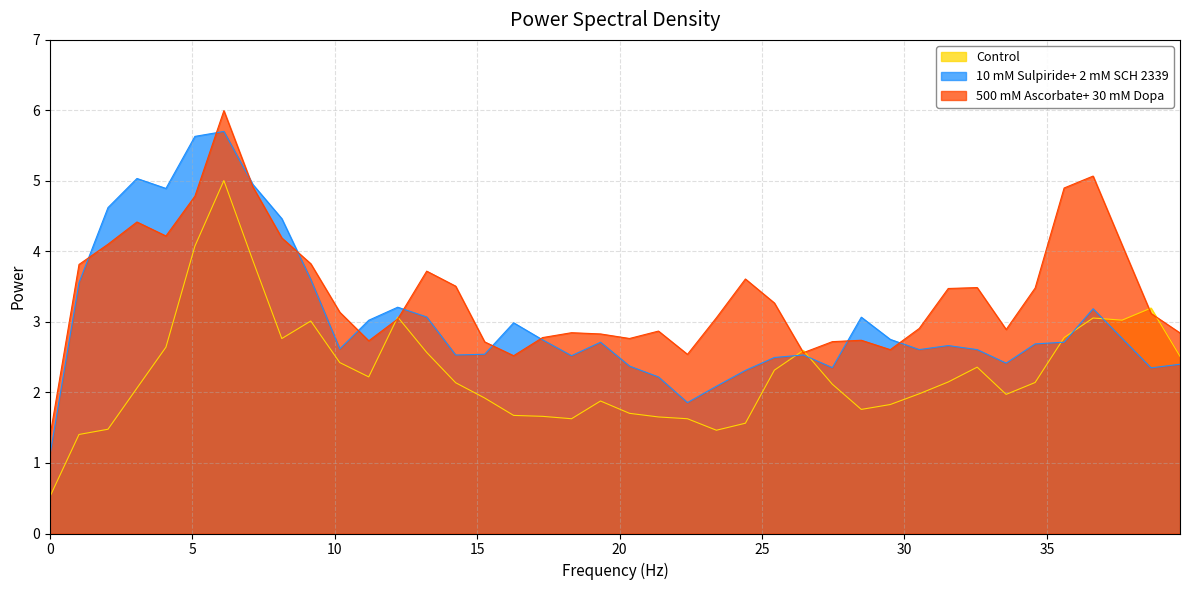

Count the number of data series in this chart.

3